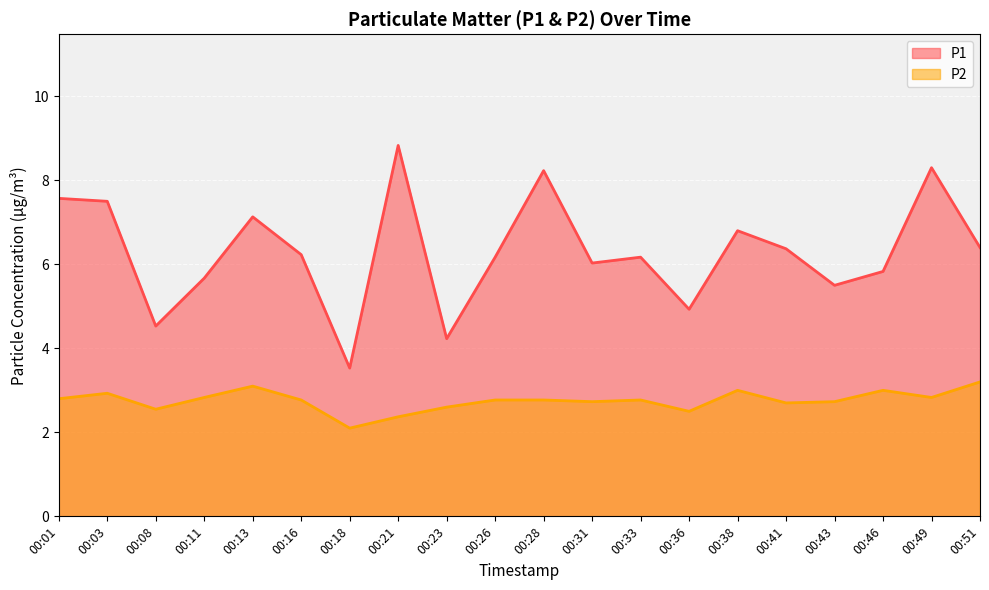

Reading left to right, list all the values displayed in this chart.

P1: 00:01=7.6	00:03=7.5	00:08=4.5	00:11=5.7	00:13=7.1	00:16=6.2	00:18=3.5	00:21=8.8	00:23=4.2	00:26=6.2	00:28=8.2	00:31=6.0	00:33=6.2	00:36=4.9	00:38=6.8	00:41=6.4	00:43=5.5	00:46=5.8	00:49=8.3	00:51=6.4
P2: 00:01=2.8	00:03=2.9	00:08=2.5	00:11=2.8	00:13=3.1	00:16=2.8	00:18=2.1	00:21=2.4	00:23=2.6	00:26=2.8	00:28=2.8	00:31=2.7	00:33=2.8	00:36=2.5	00:38=3.0	00:41=2.7	00:43=2.7	00:46=3.0	00:49=2.8	00:51=3.2